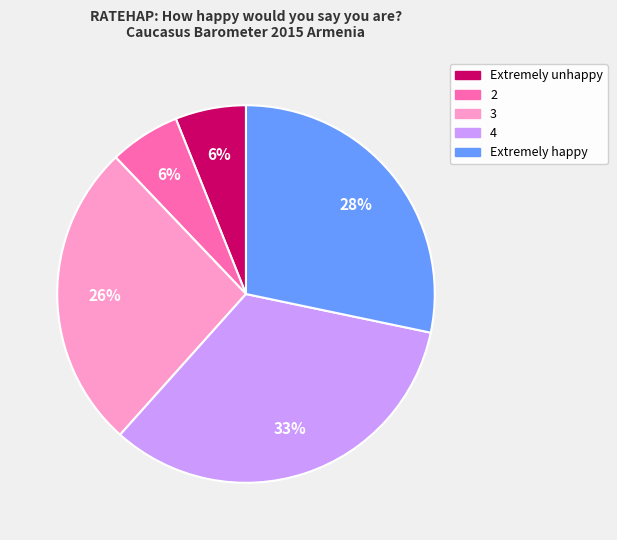

Does Extremely happy account for over 50% of the chart?

No